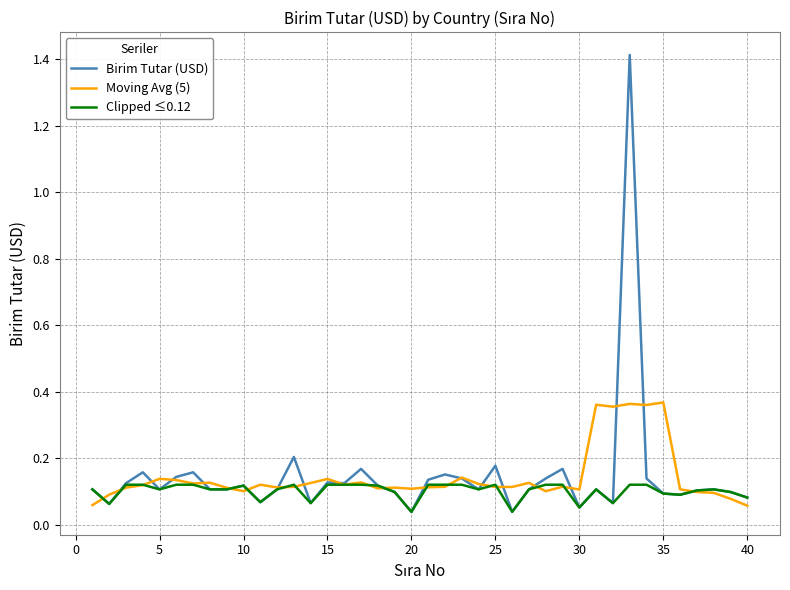

Which series has the widest spread of values?

Birim Tutar (USD)